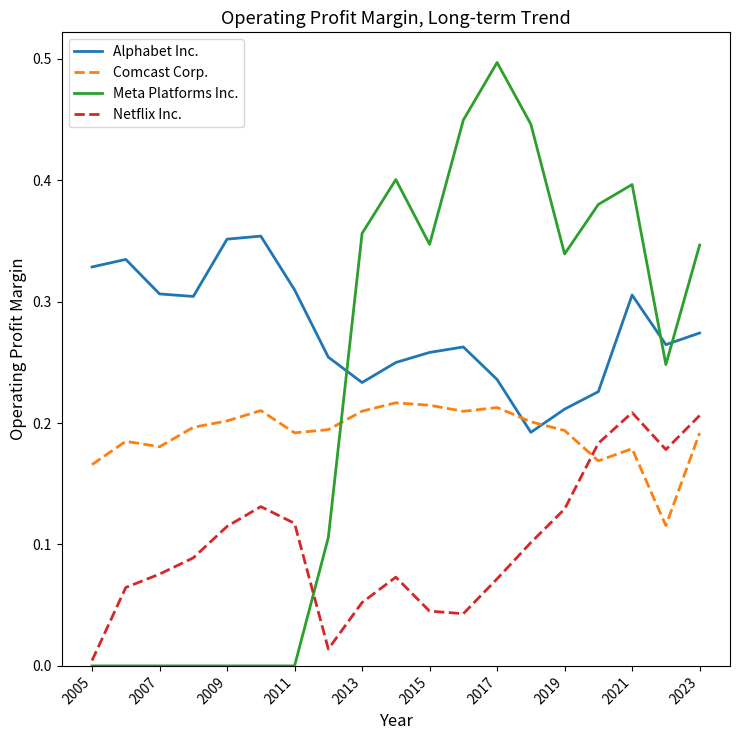

Which series has the largest range (max minus min)?

Meta Platforms Inc.